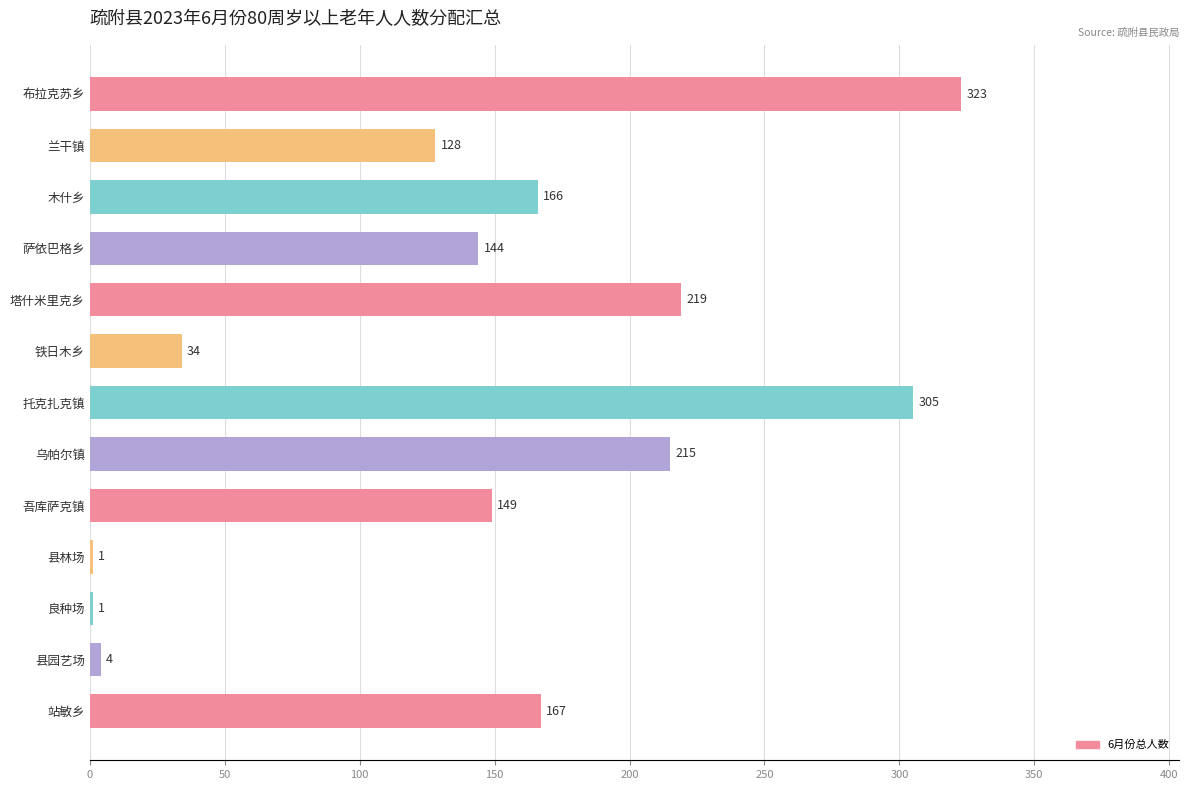

Is it true that the value at 萨依巴格乡 is 227?

False